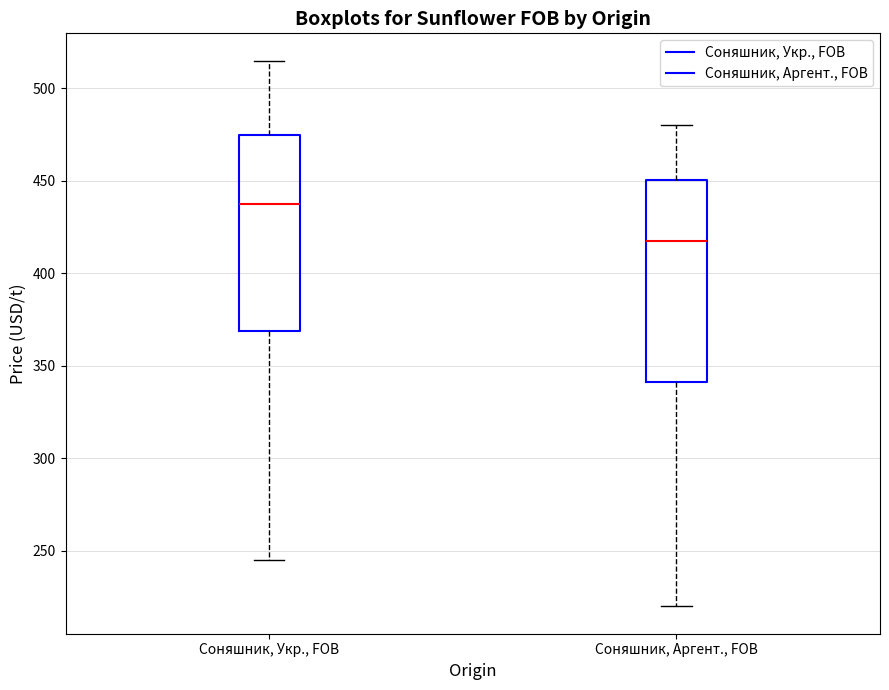

Reading left to right, read every box against the y-axis: the position of its median line, the range the box covers, and the ends of its whiskers. The values are not printed on the chart, so give them approximately, as read against the axis.

Соняшник, Укр., FOB: median 440, box 370 to 475, whiskers 245 to 515
Соняшник, Аргент., FOB: median 420, box 340 to 450, whiskers 220 to 480